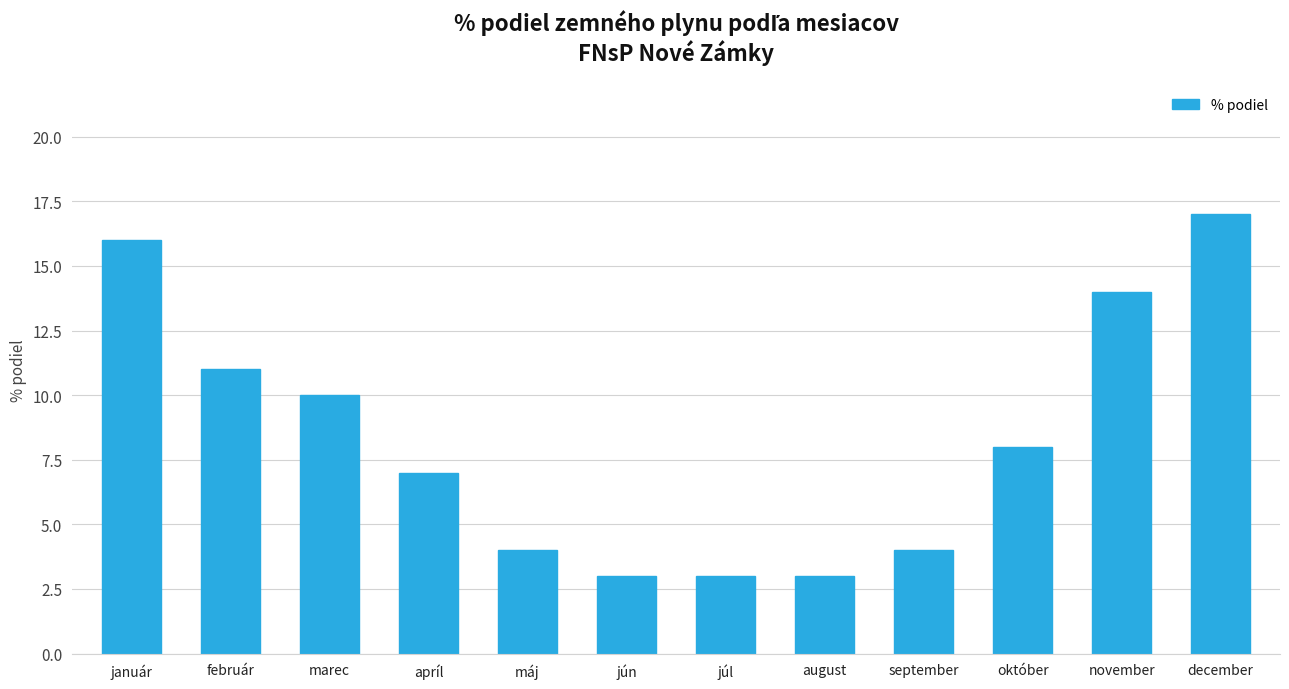

What is the sum of all values?

100